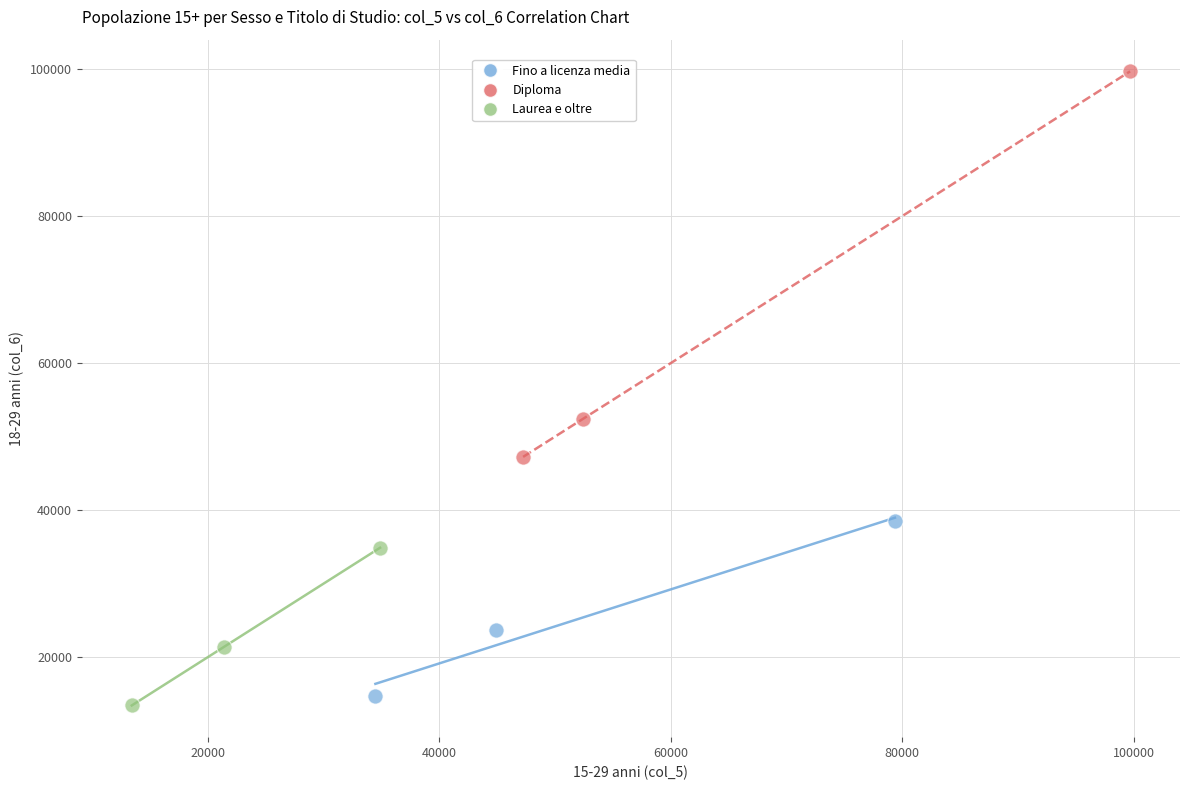

Which series contains the highest Y value?

Diploma